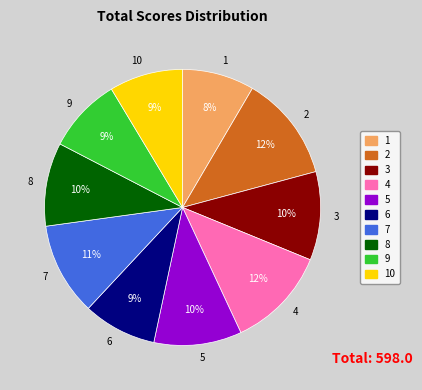

True or false: 8 accounts for 10% of the total.

True